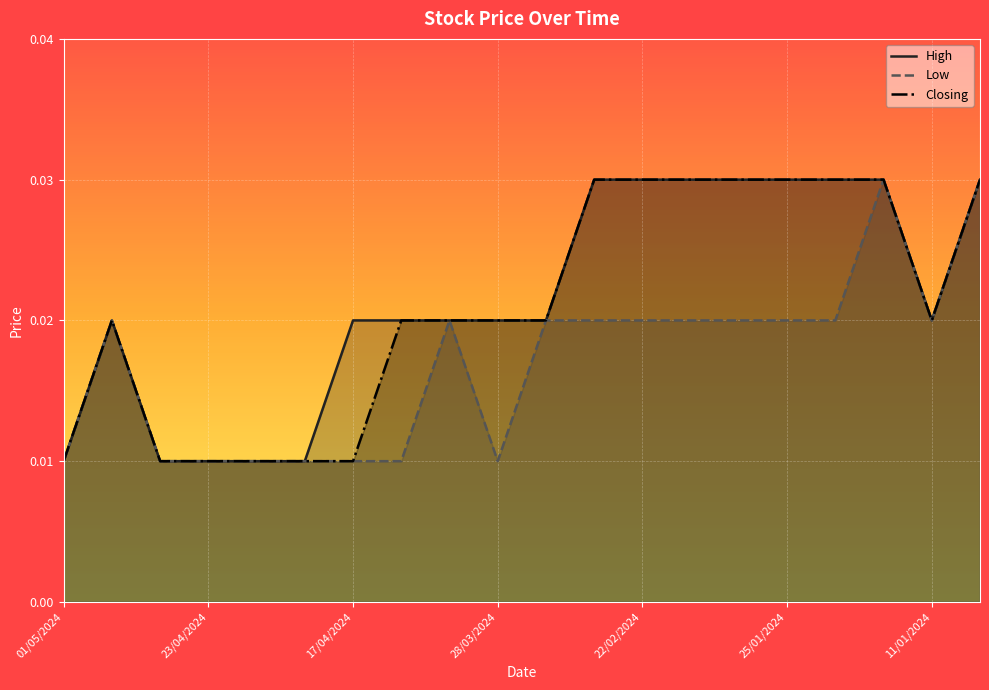

Which category has the highest value in the High series?

11